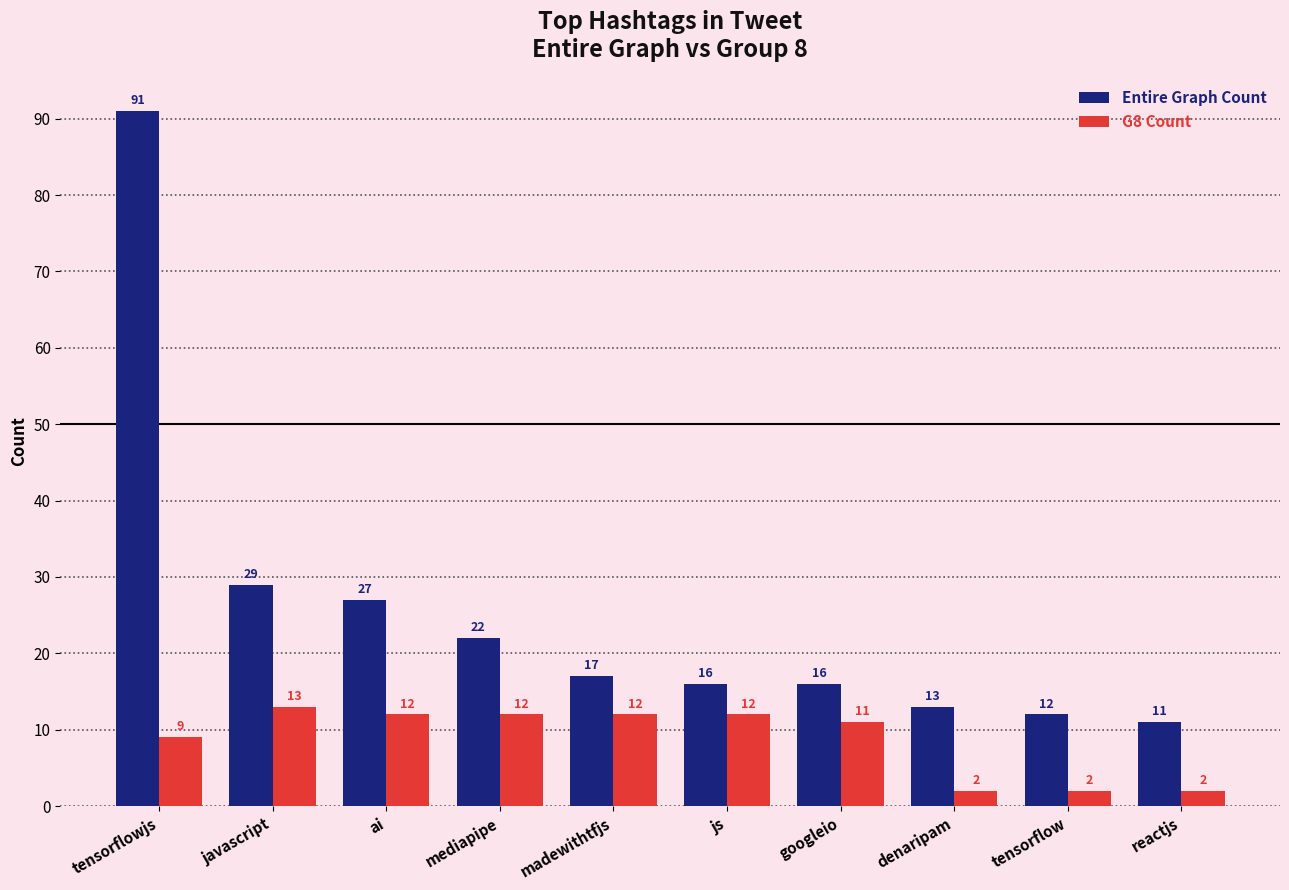

The value of G8 Count at ai is 8. True or false?

False